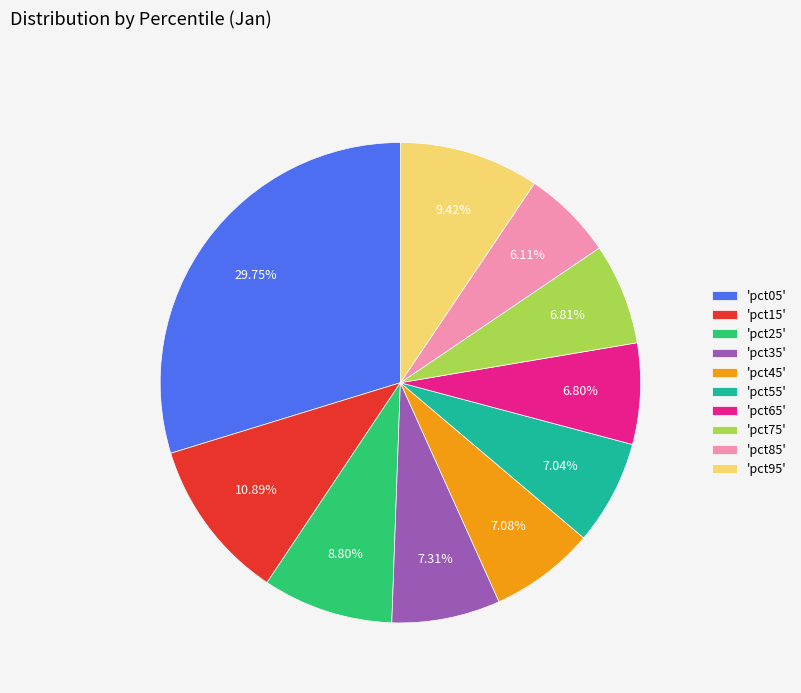

Is there a majority slice in this chart?

No